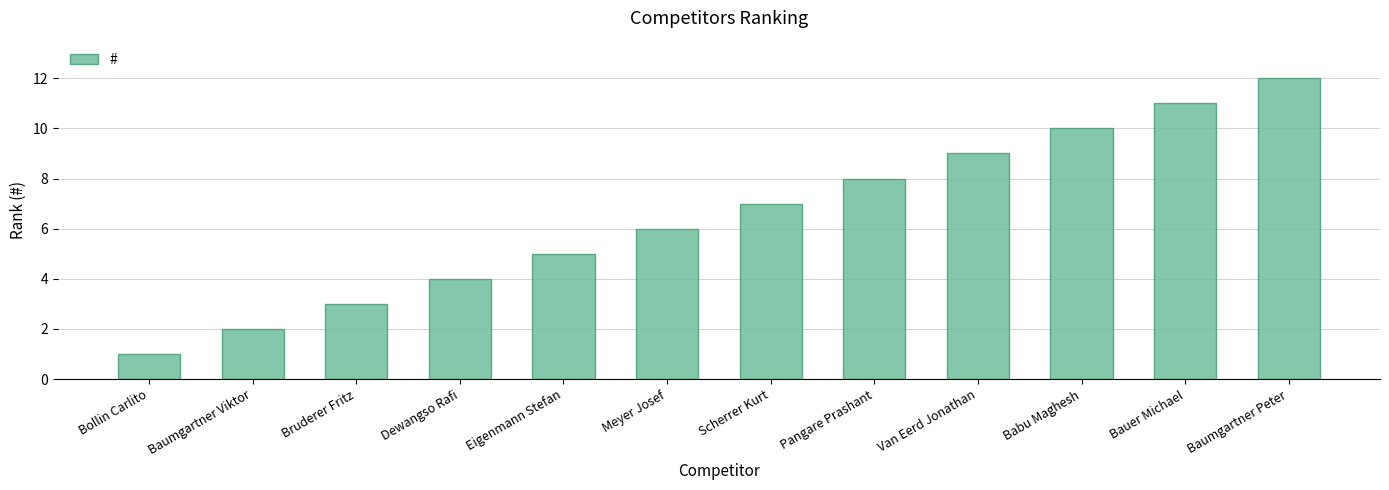

Which category has the lowest value across all series?

Bollin Carlito